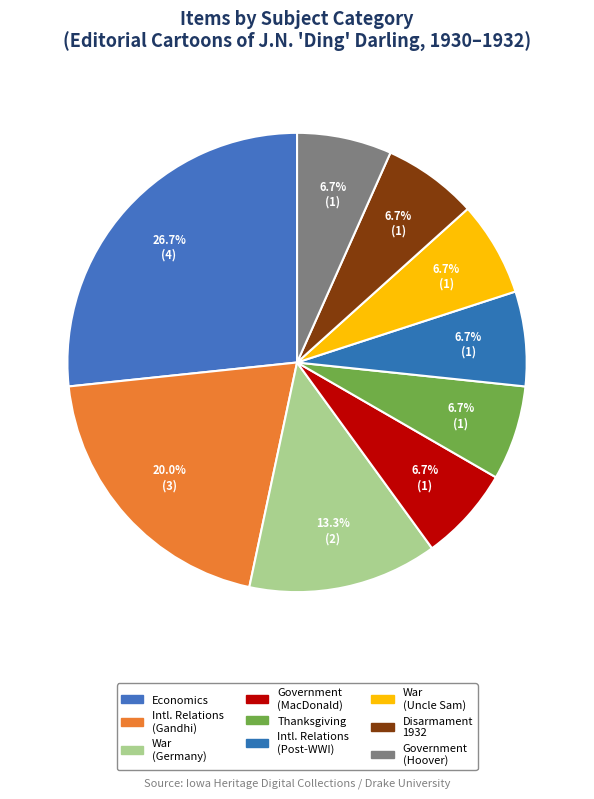

To the nearest percent, what is the average slice percentage?

11%